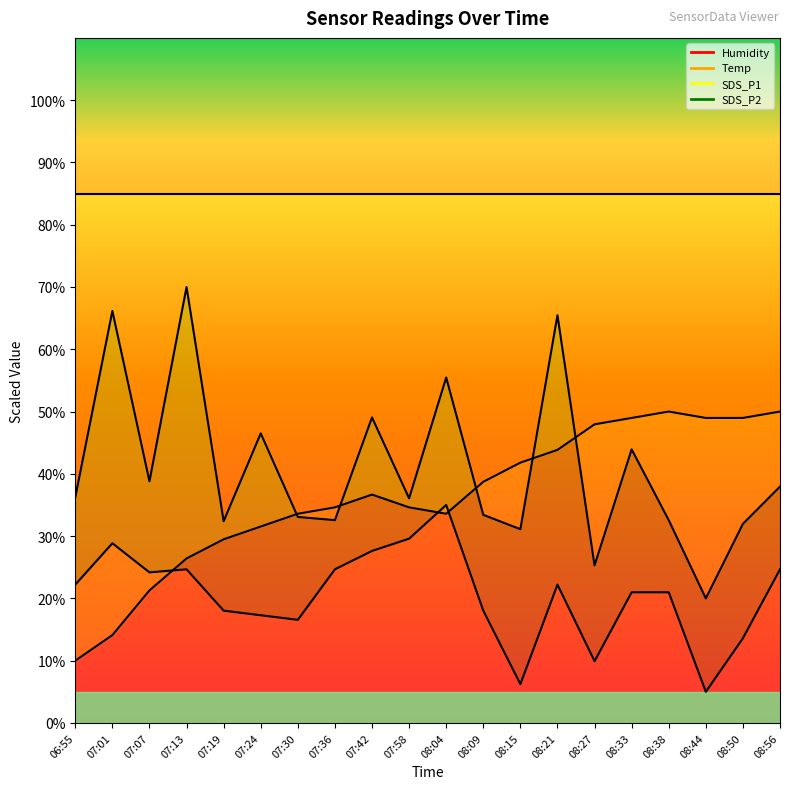

Where is the first local maximum for SDS_P1?

07:01